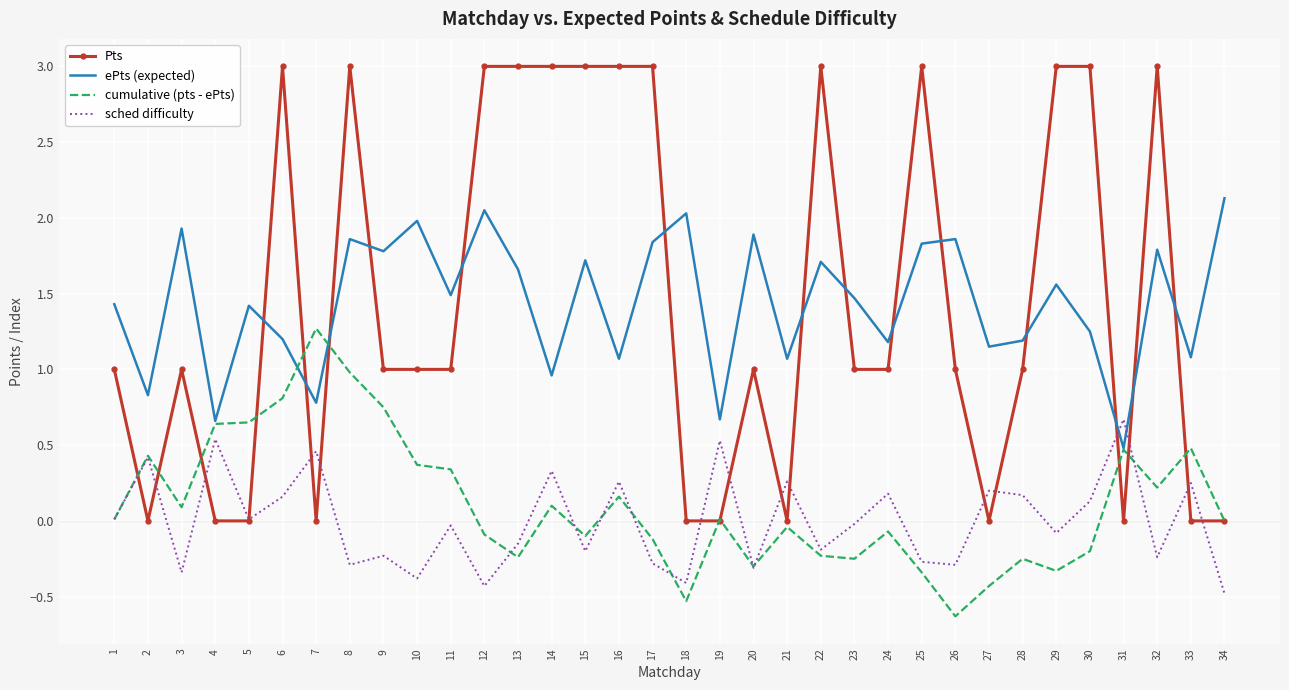

Is the value of sched difficulty at 7 greater than the value of cumulative (pts - ePts) at 28?

Yes